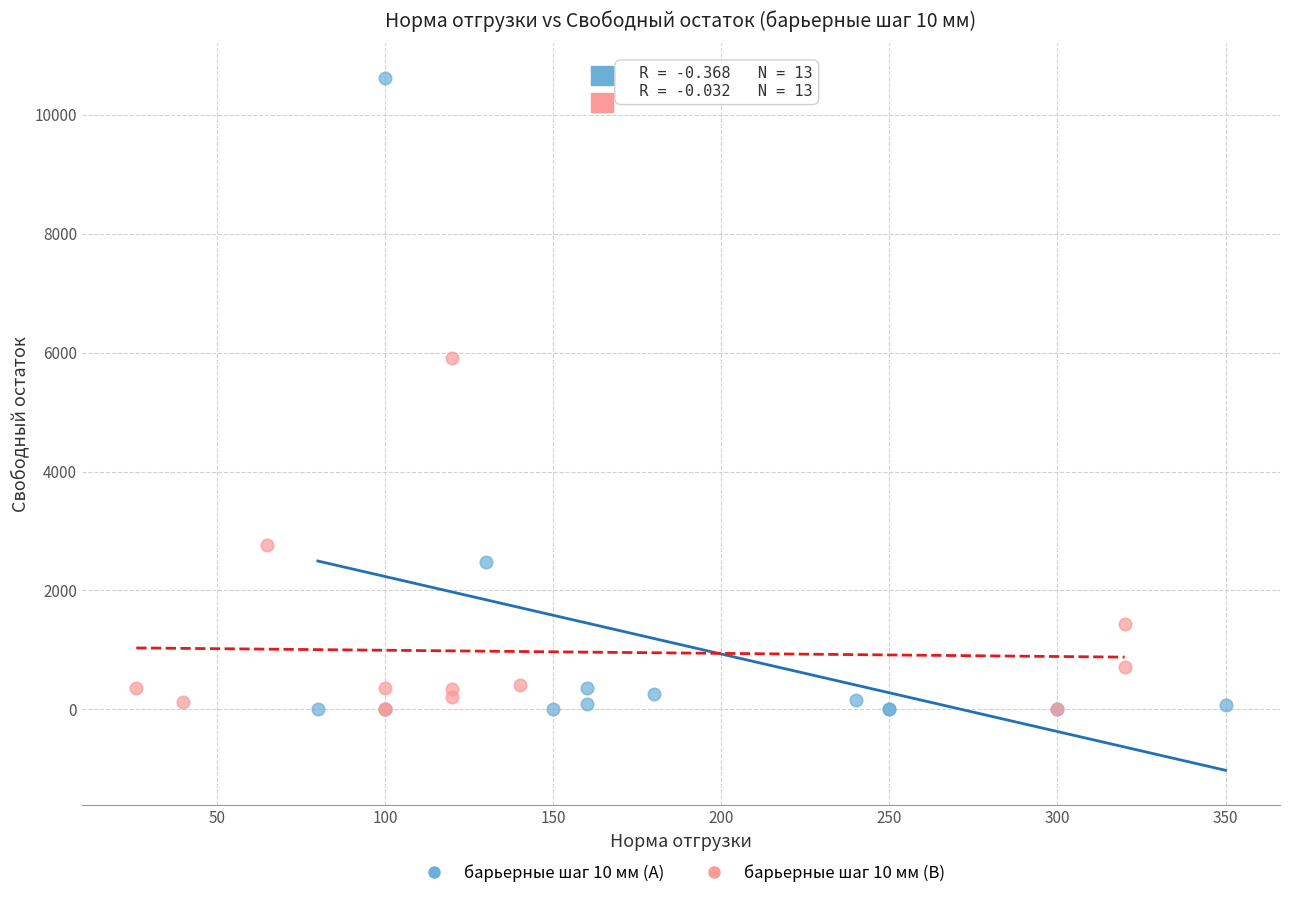

Which series reaches the maximum Y coordinate?

барьерные шаг 10 мм (A)